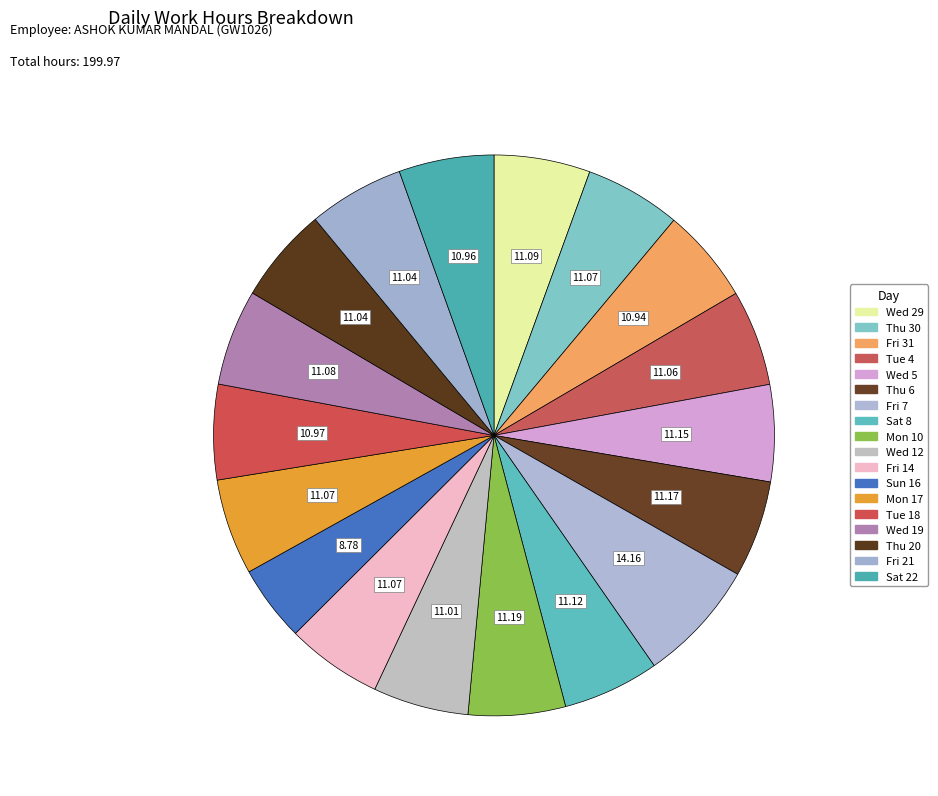

To the nearest percent, what portion does Mon 10 represent?

6%